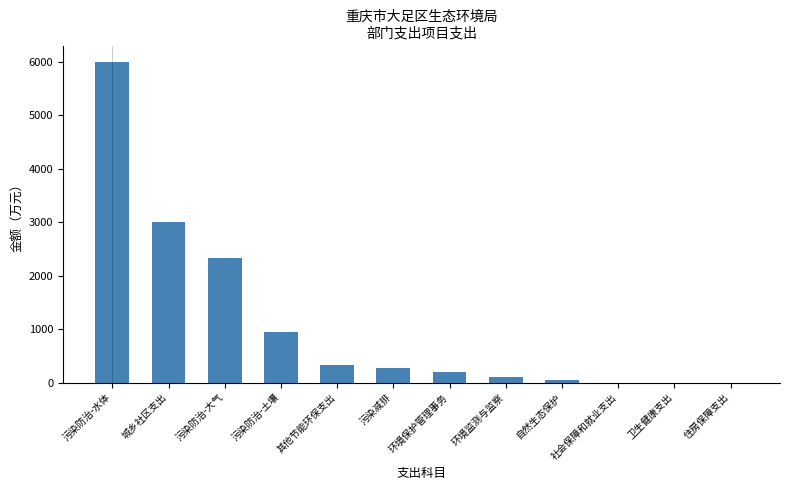

Reading right to left, transcribe all the data shown in this chart.

住房保障支出=0.0	卫生健康支出=0.0	社会保障和就业支出=0.0	自然生态保护=48.0	环境监测与监察=100.0	环境保护管理事务=203.0	污染减排=281.3	其他节能环保支出=326.4	污染防治-土壤=955.0	污染防治-大气=2328.3	城乡社区支出=3000.0	污染防治-水体=6009.0